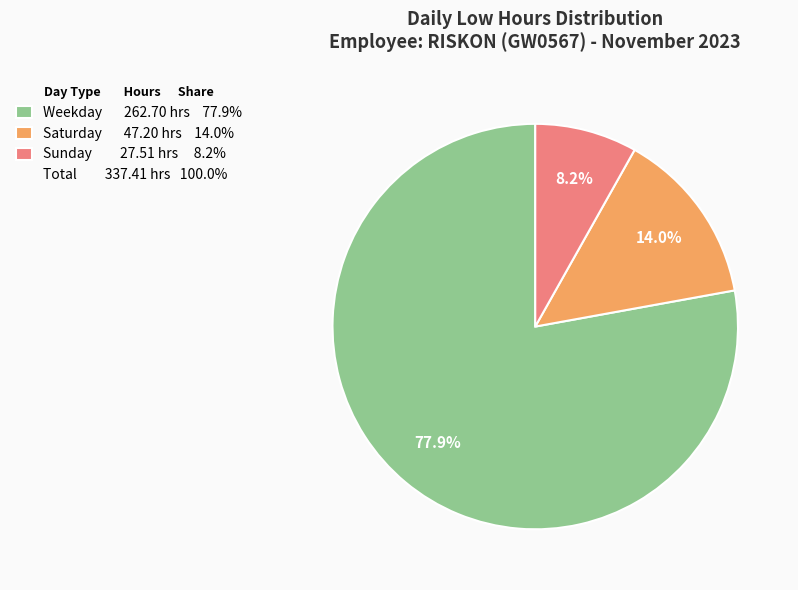

Is there a majority slice in this chart?

Yes